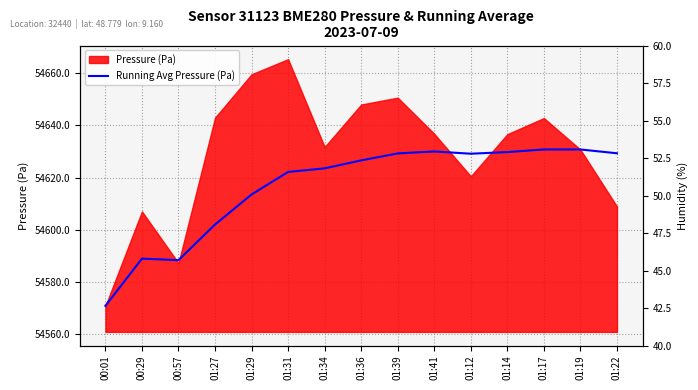

The chart shows a value of 75030.9 at 01:41. True or false?

False